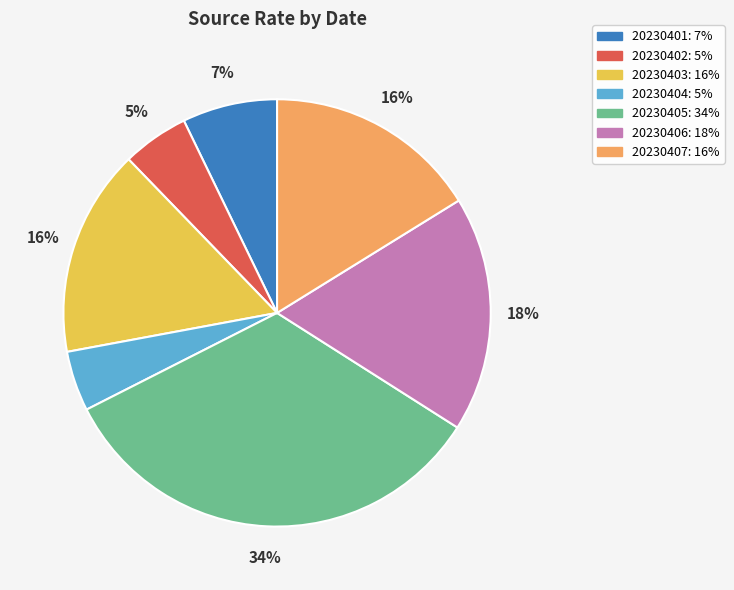

Is there any slice that represents more than half of the pie?

No